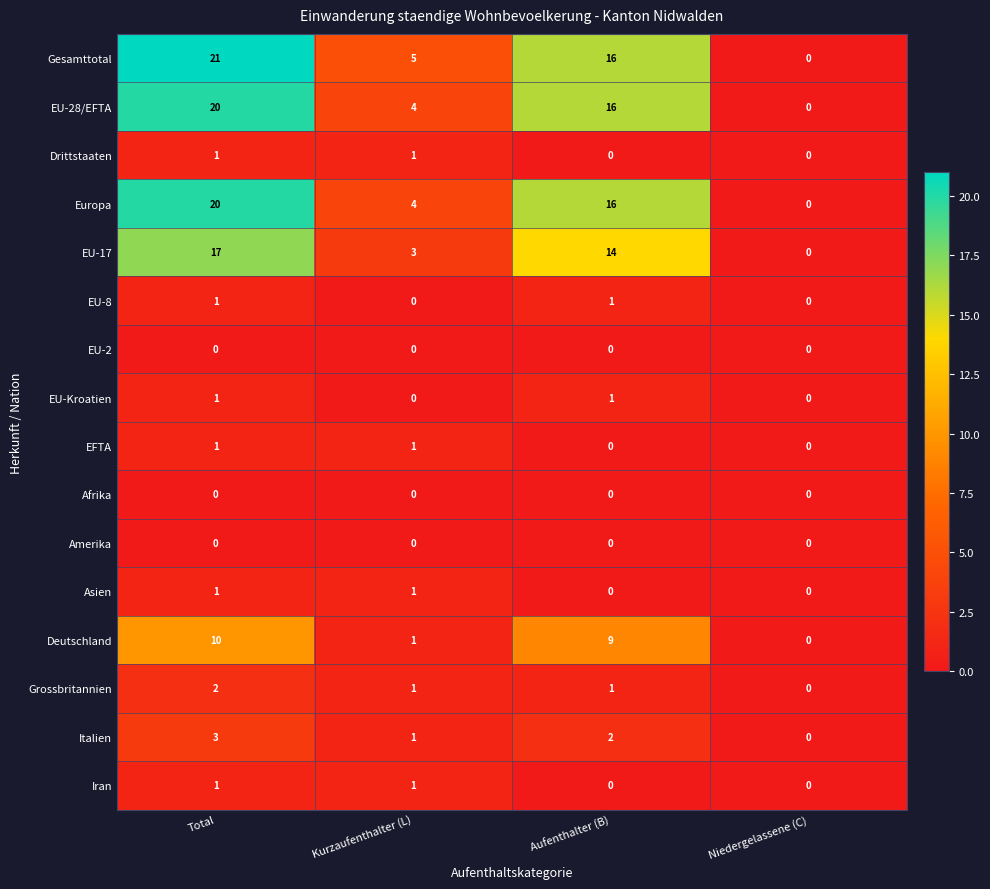

At which category does the chart reach its peak across all series?

Total